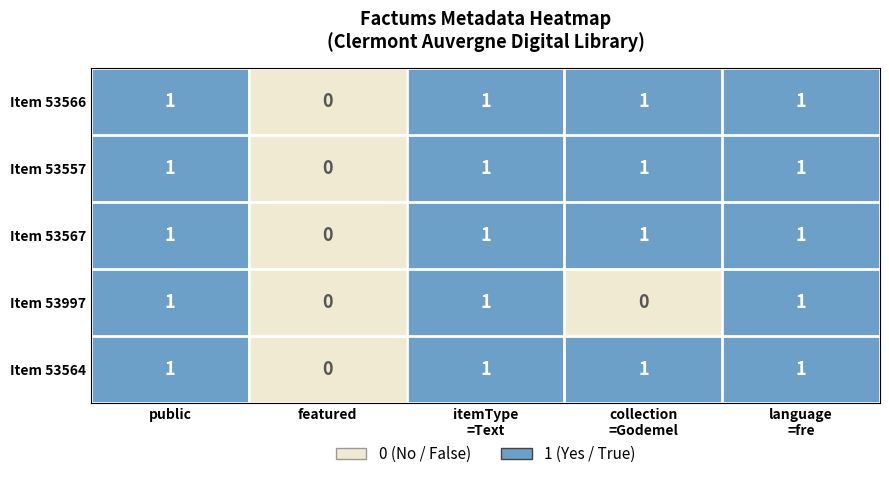

Reading right to left, transcribe all the data shown in this chart.

Item 53566: 1	1	1	0	1
Item 53557: 1	1	1	0	1
Item 53567: 1	1	1	0	1
Item 53997: 1	0	1	0	1
Item 53564: 1	1	1	0	1